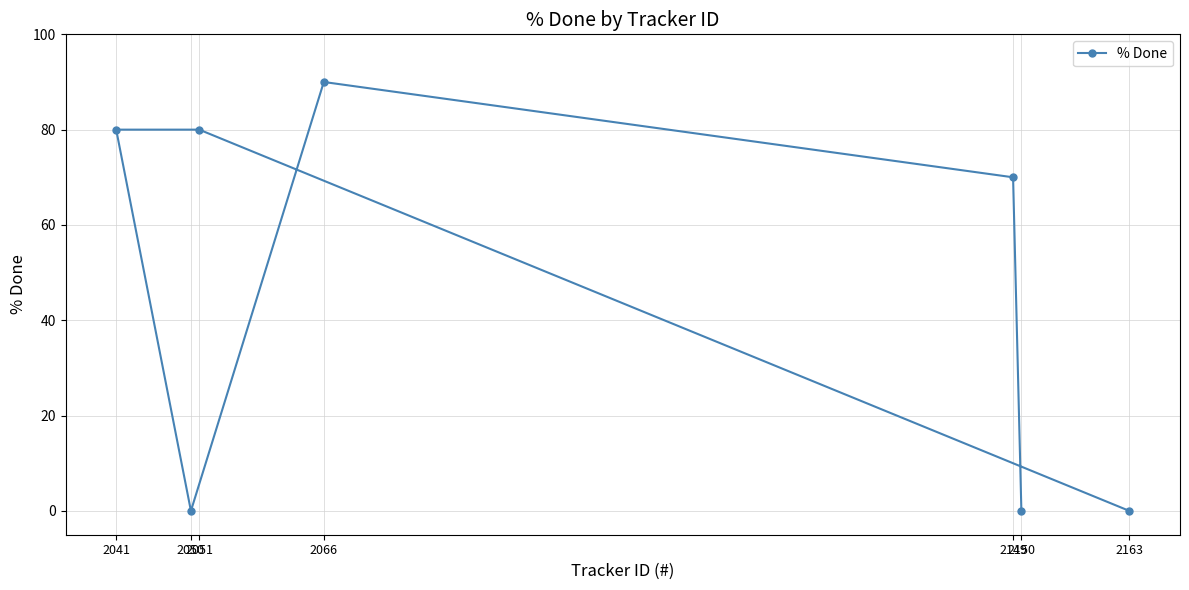

Reading right to left, extract all data points from this chart.

2163=0	2150=0	2149=70	2066=90	2051=80	2050=0	2041=80